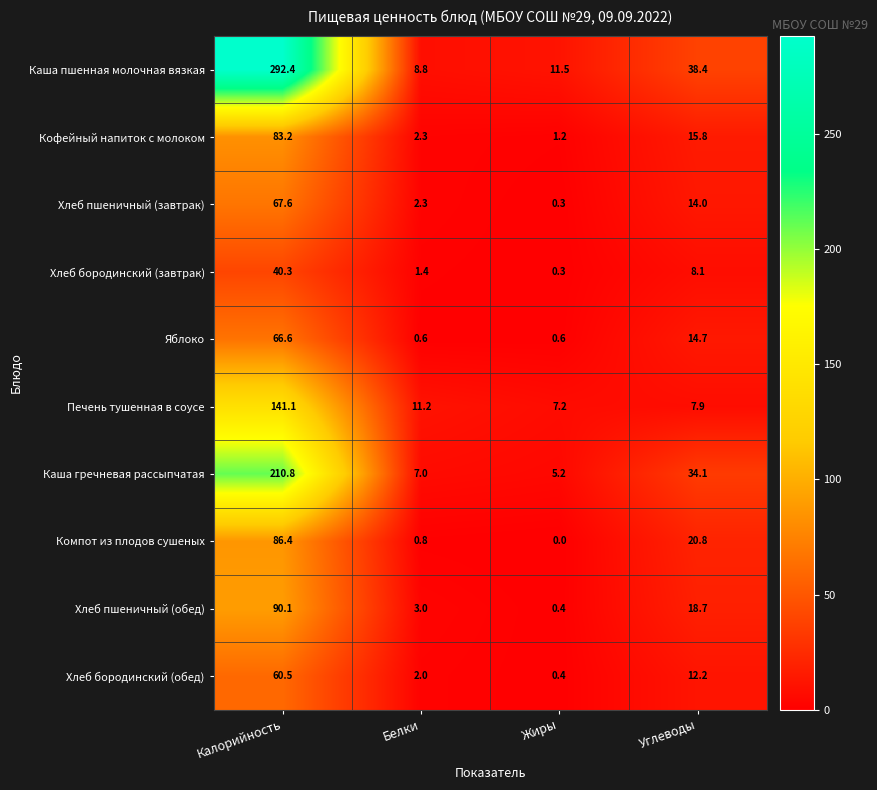

At which label does Хлеб пшеничный (обед) first exceed 18?

Калорийность